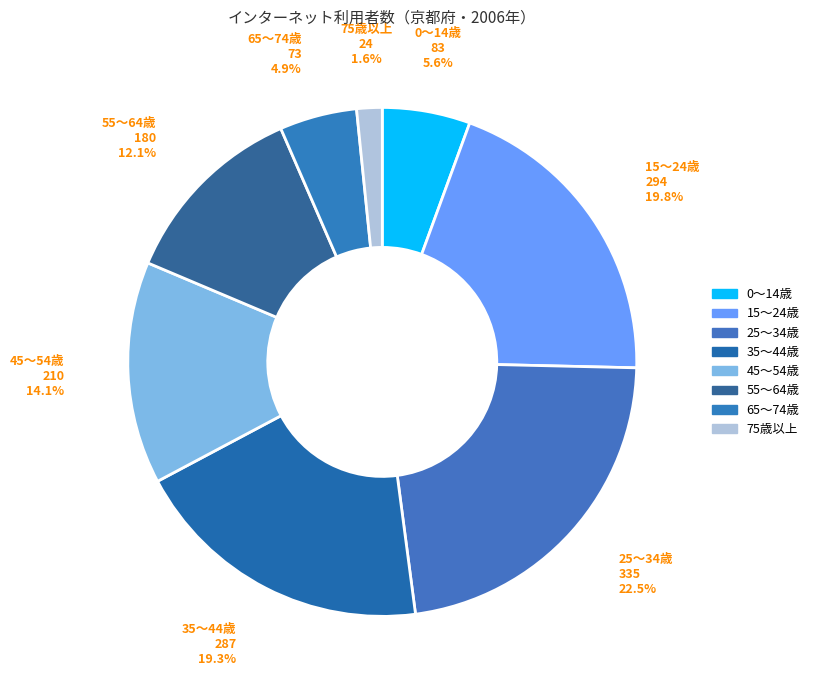

How many slices are in this pie chart?

8